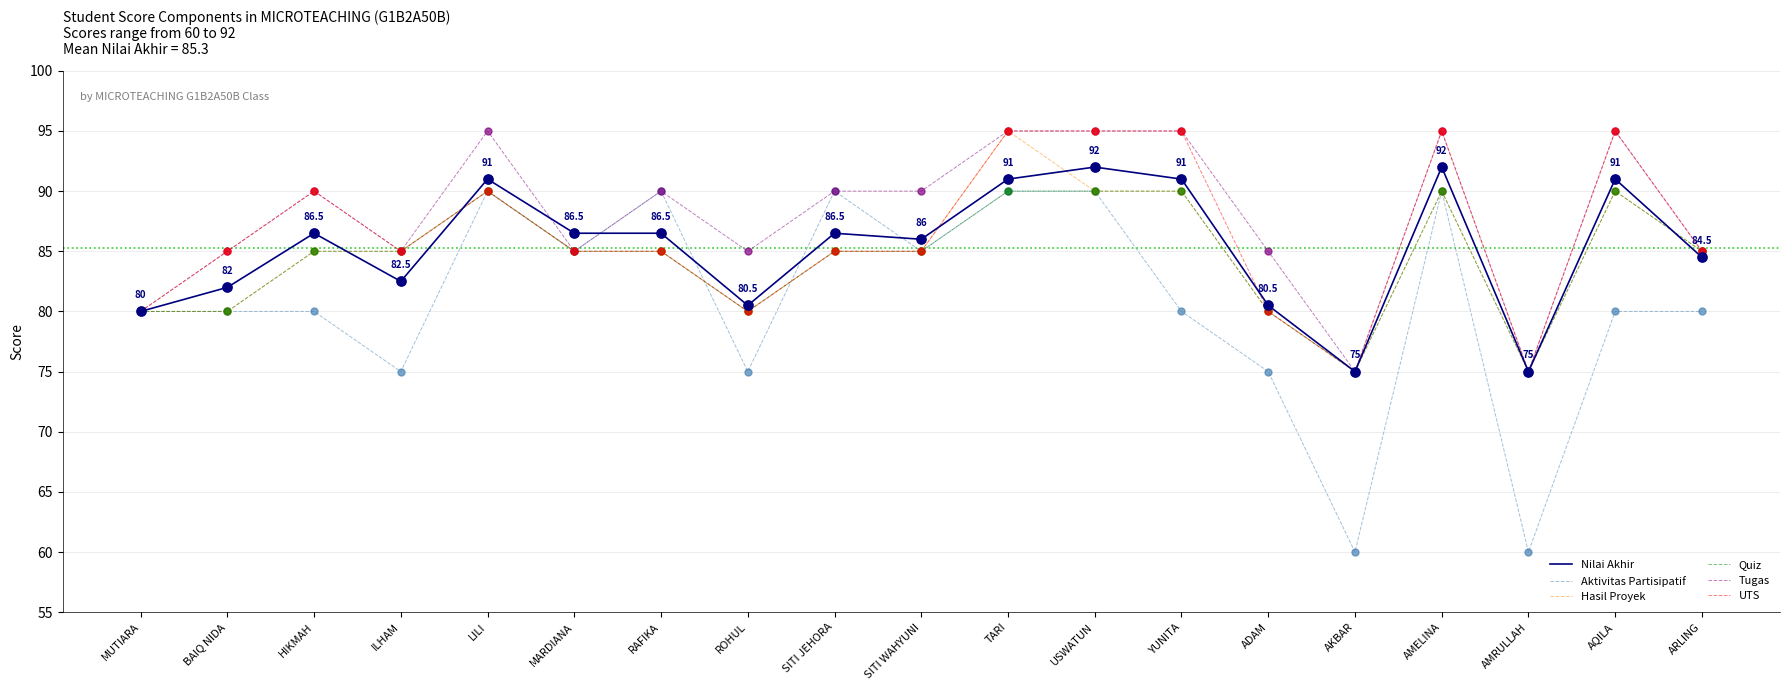

Is the value of Tugas at BAIQ NIDA greater than the value of Hasil Proyek at USWATUN?

No